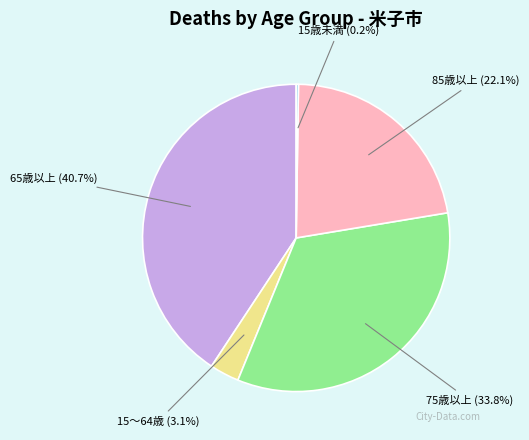

Is 65歳以上 the majority of the pie?

No